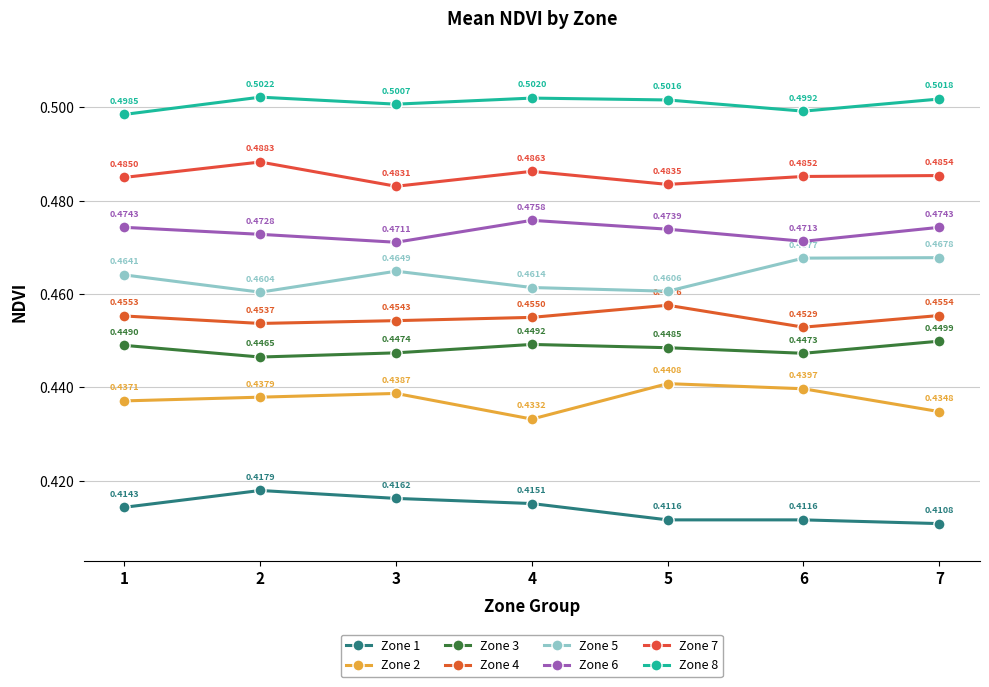

What is the lowest value of the Zone 3 series?

0.4